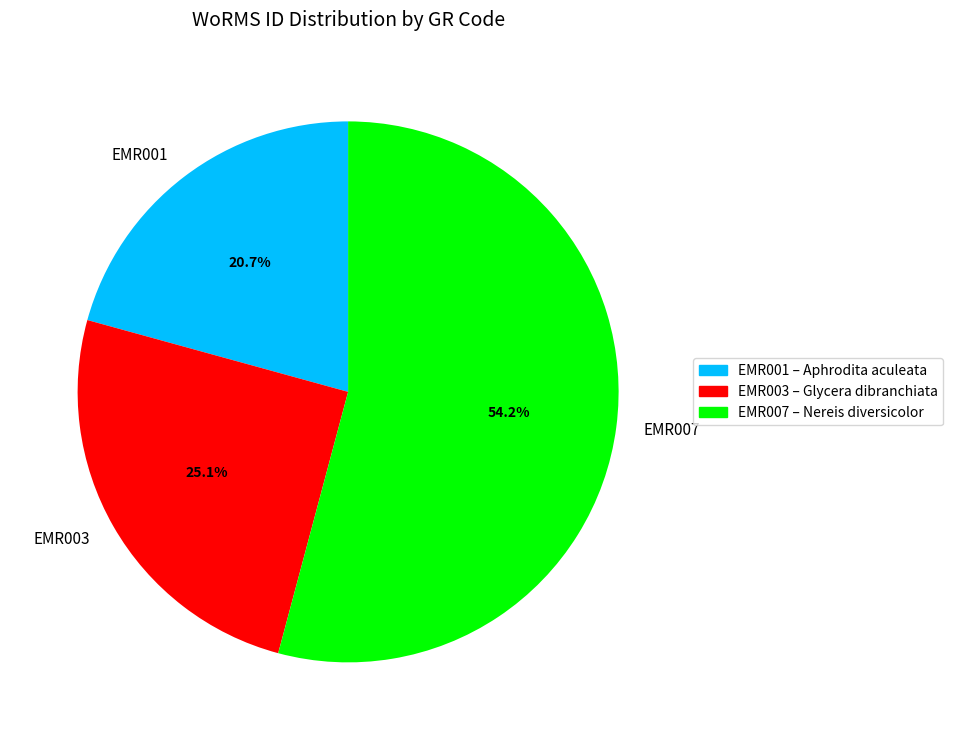

What is the smallest slice in the pie chart?

EMR001